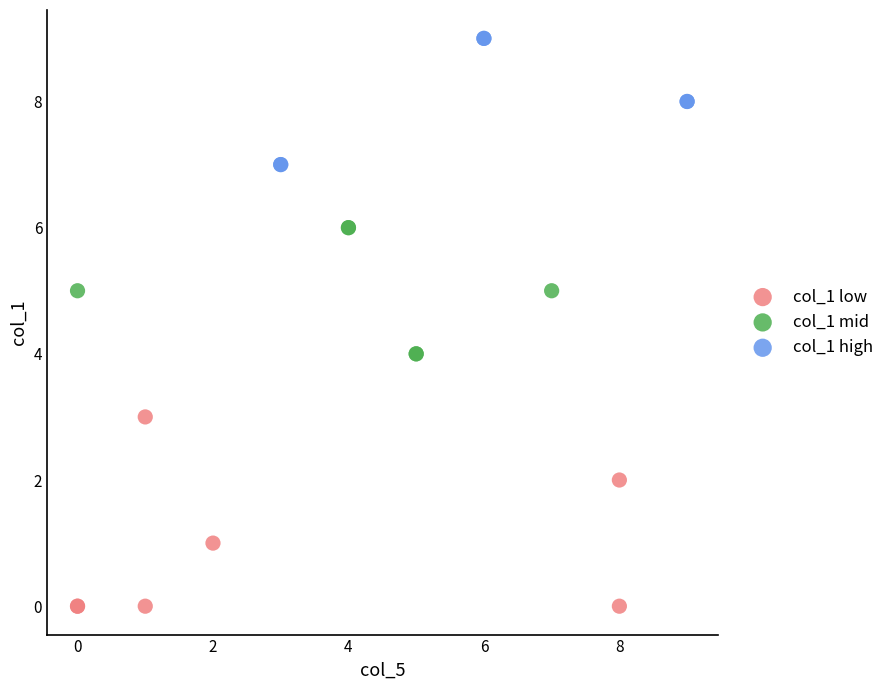

Which series reaches the minimum Y coordinate?

col_1 low